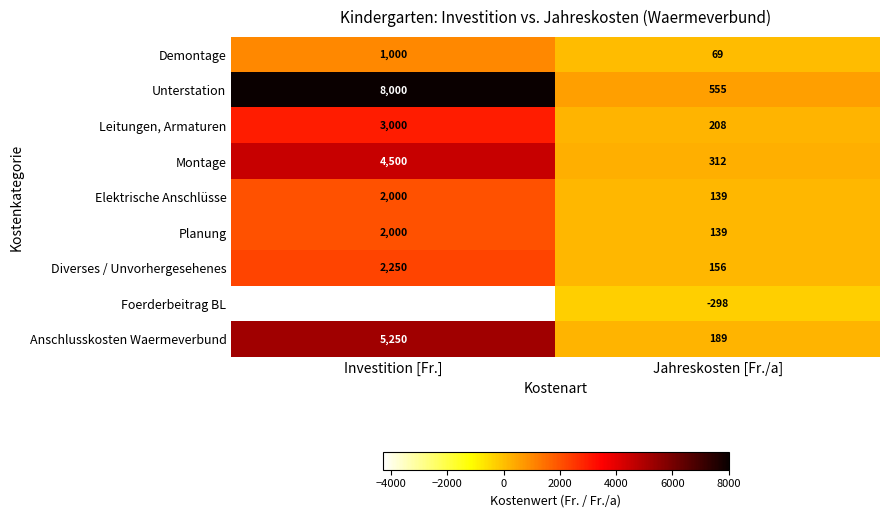

The value of Demontage at Investition [Fr.] is 1000. True or false?

True